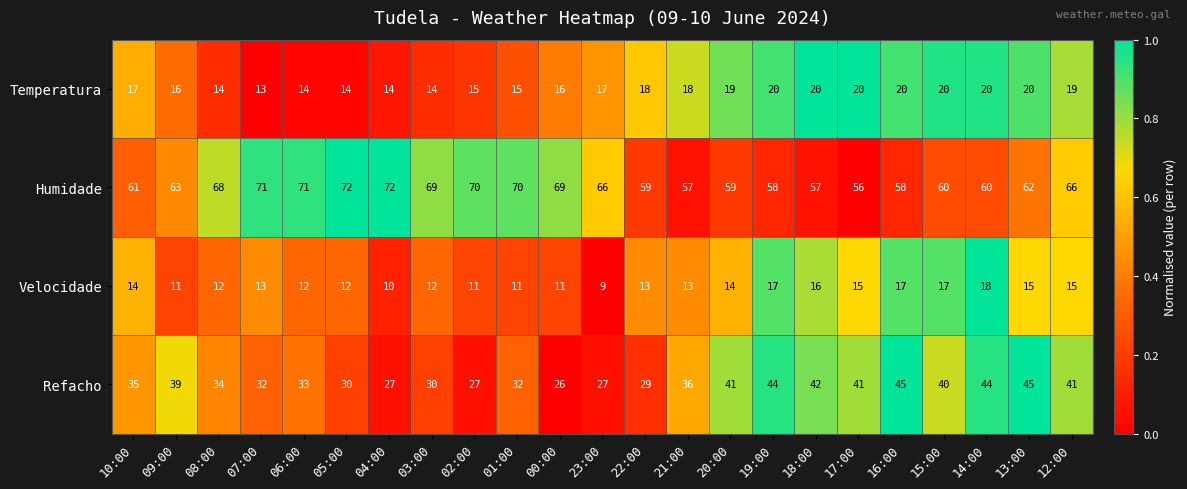

How many distinct data groups are displayed?

4